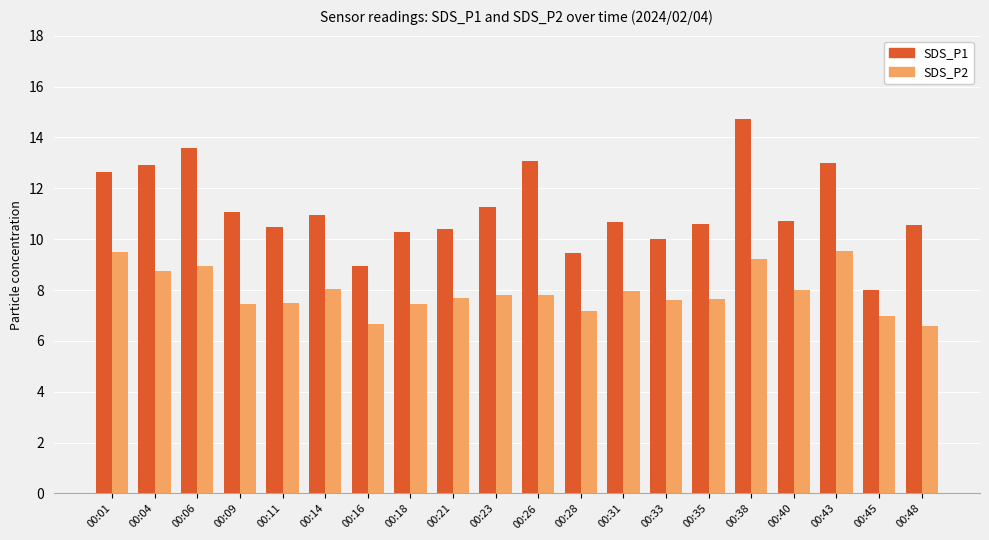

What are all the series names shown in the legend?

SDS_P1, SDS_P2